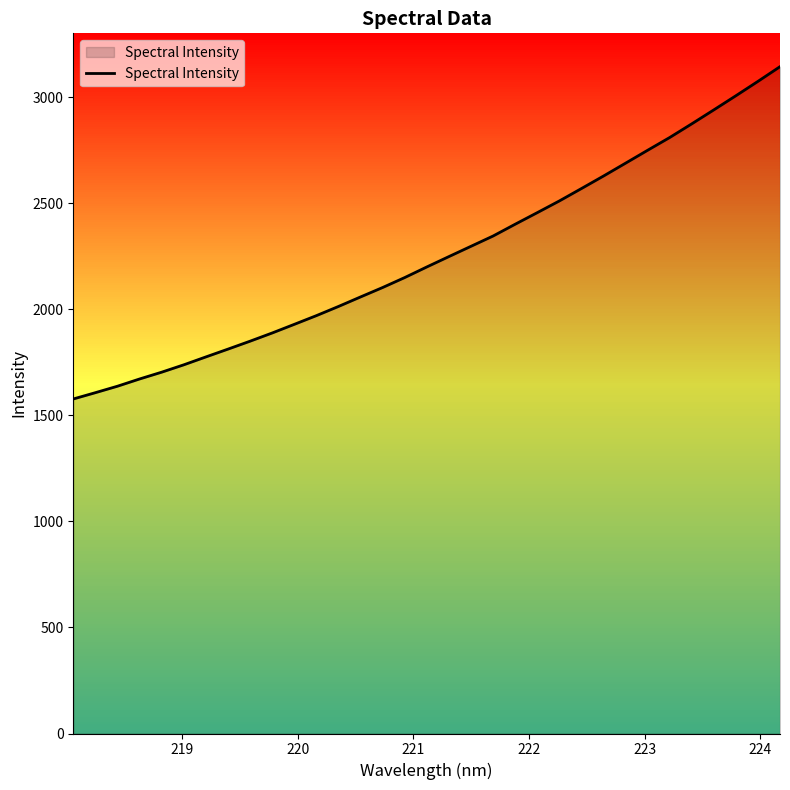

What is the minimum value shown in the chart?

1577.5